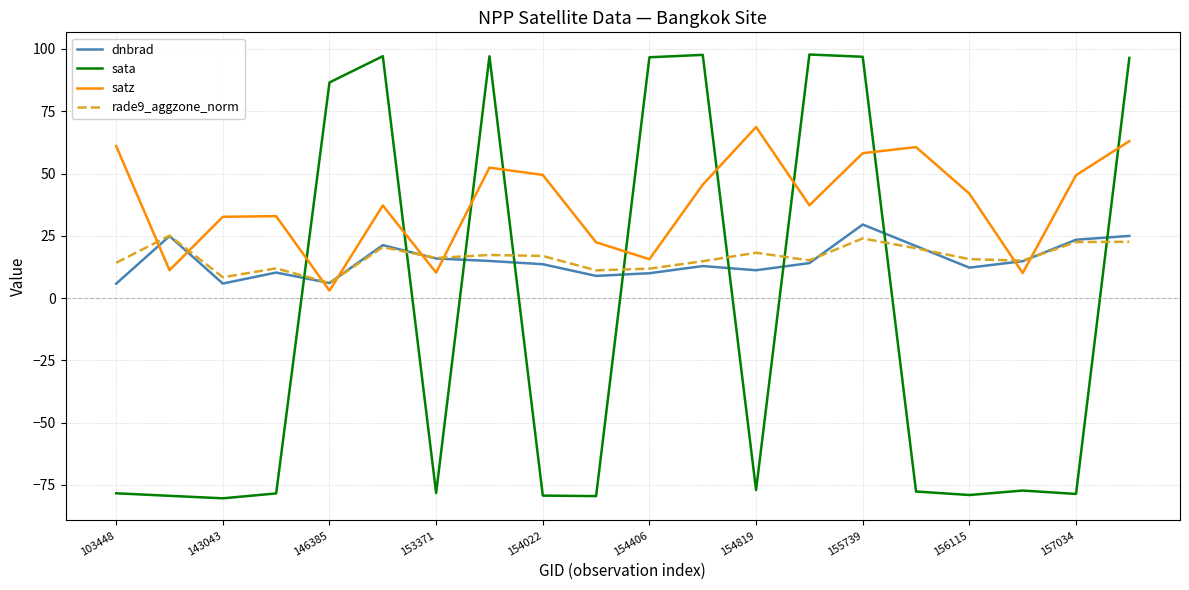

True or false: dnbrad and sata intersect in this chart.

True